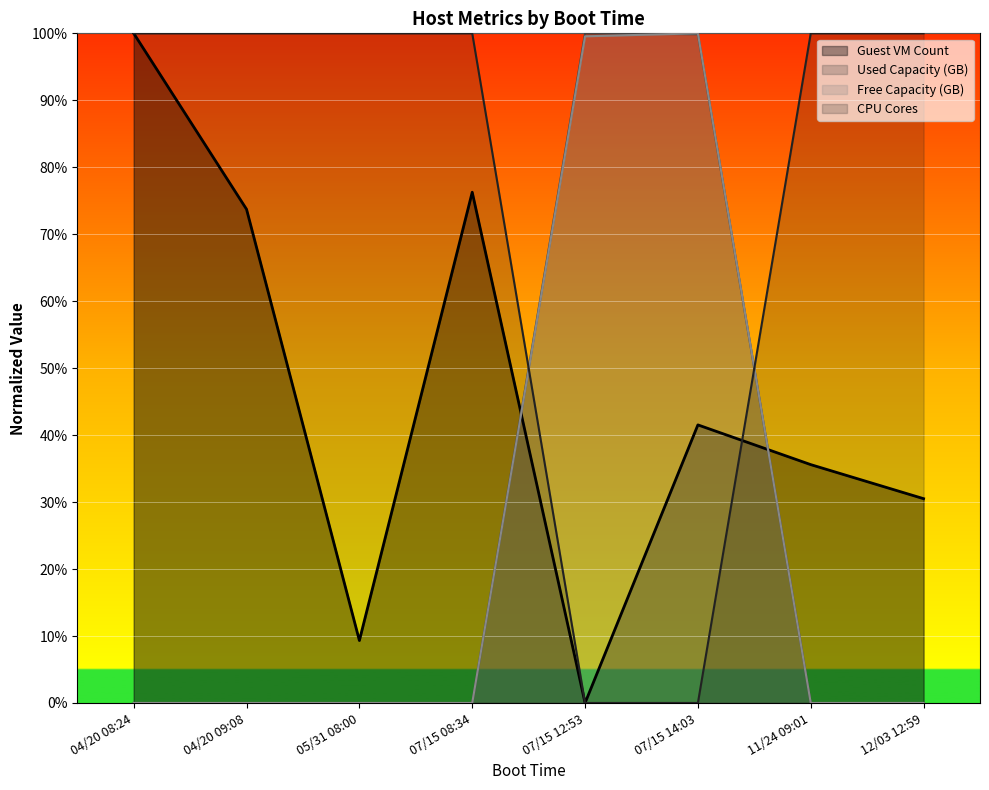

The value of Free Capacity (GB) at 07/15 12:53 is 99.6. True or false?

True